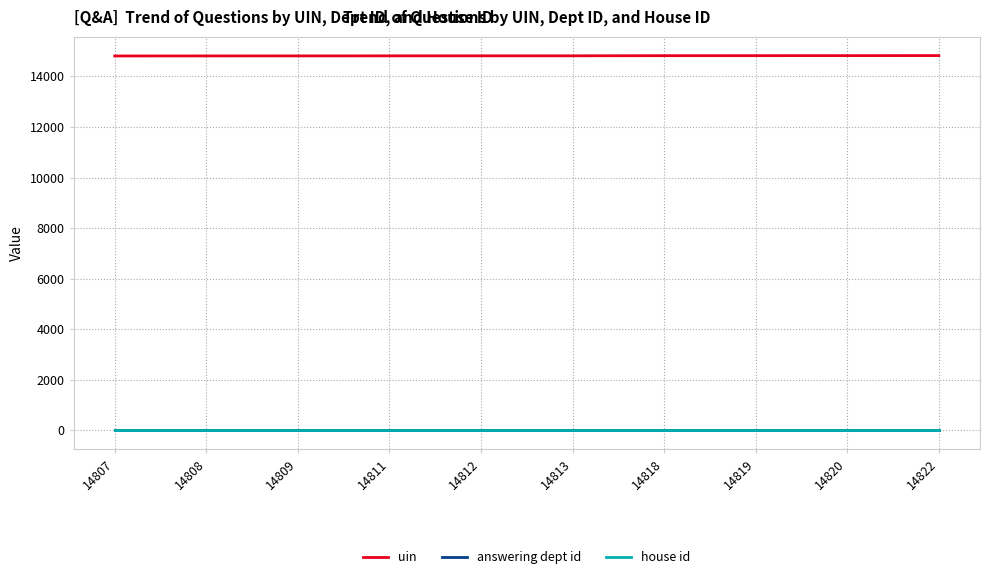

The house id series shows 1 at 14812. True or false?

True